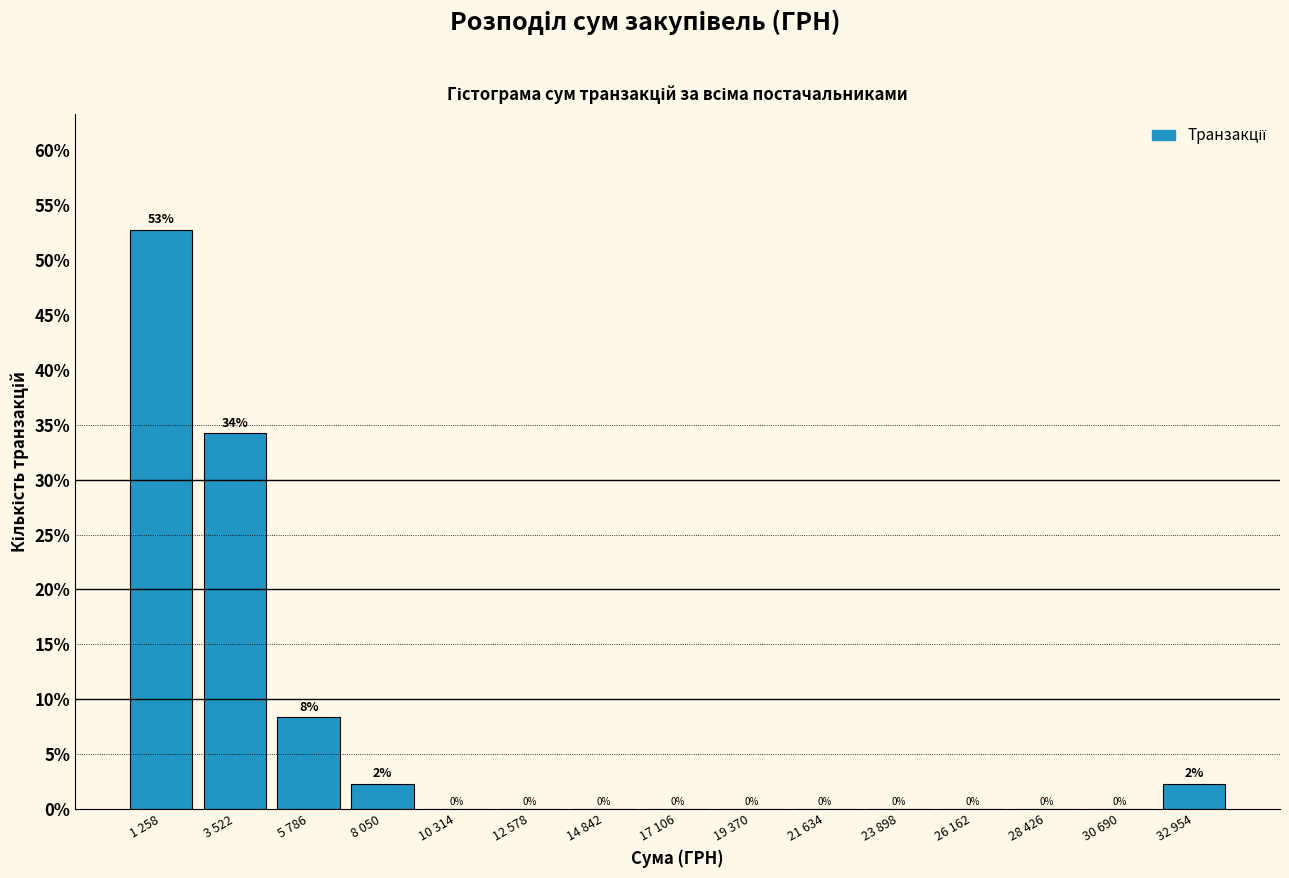

The value at 10 314 is -23.3. True or false?

False